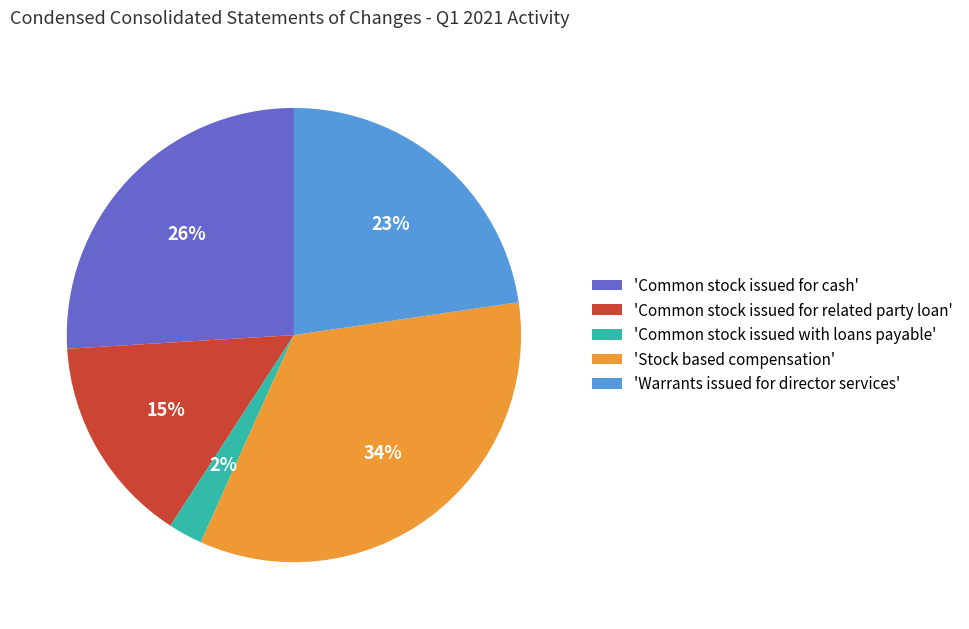

Is the sum of 'Warrants issued for director services' and 'Common stock issued with loans payable' greater than half?

No